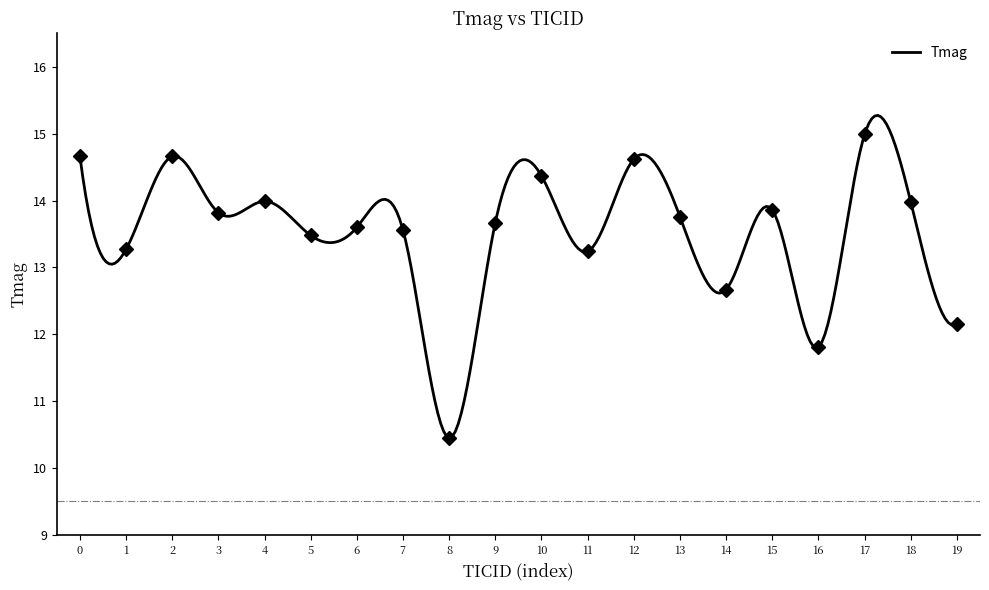

True or false: the data has more than 0 interior local peaks.

True